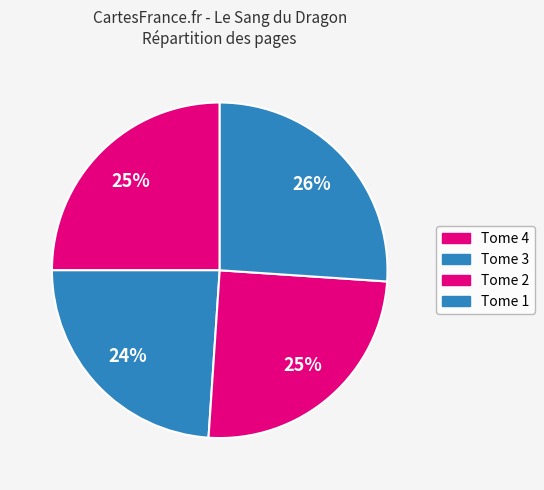

How many slices are in this pie chart?

4